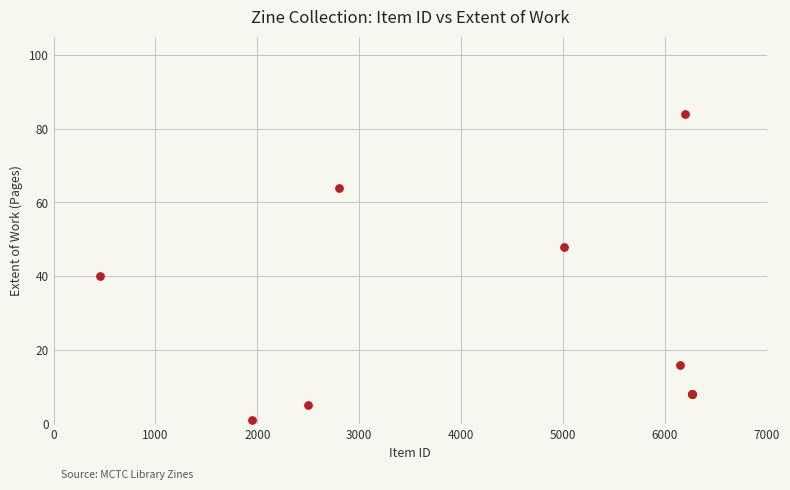

What Y value in the scatter plot is closest to 42?

40